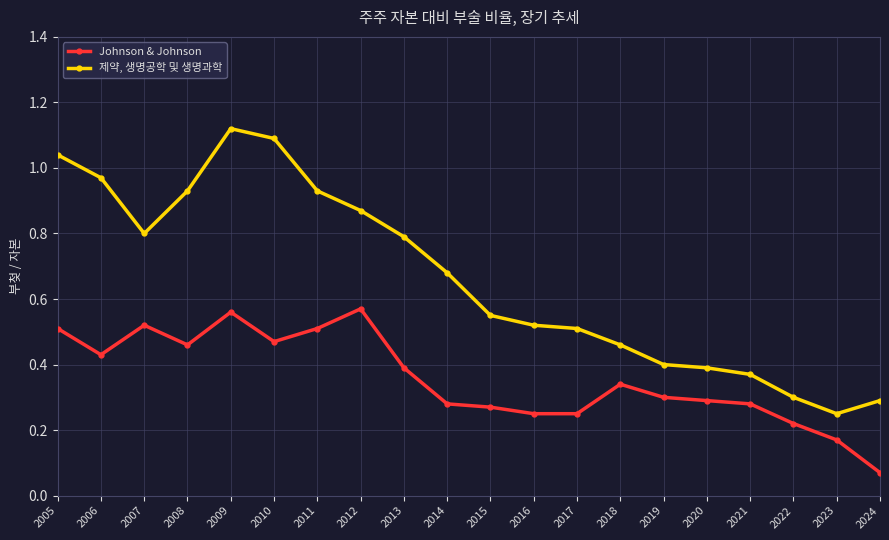

True or false: 제약, 생명공학 및 생명과학 and Johnson & Johnson intersect in this chart.

False